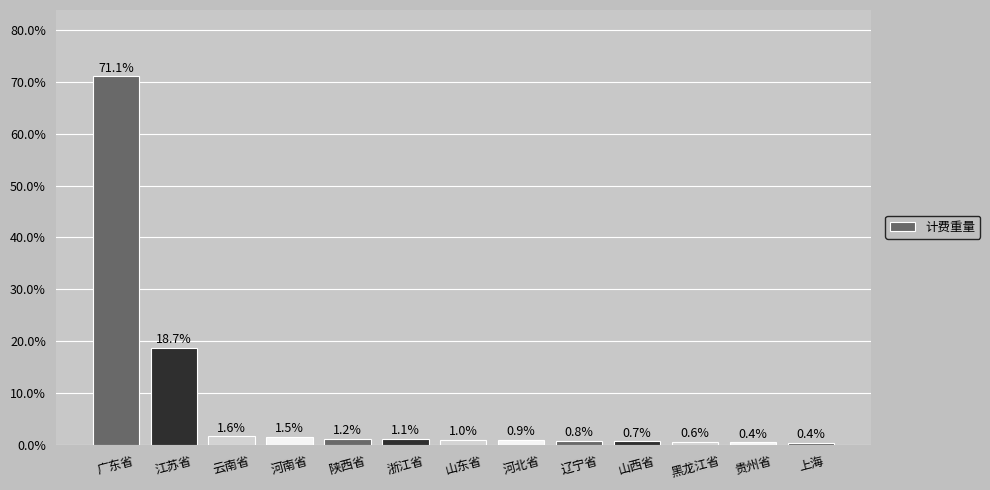

What is the smallest value displayed?

0.4